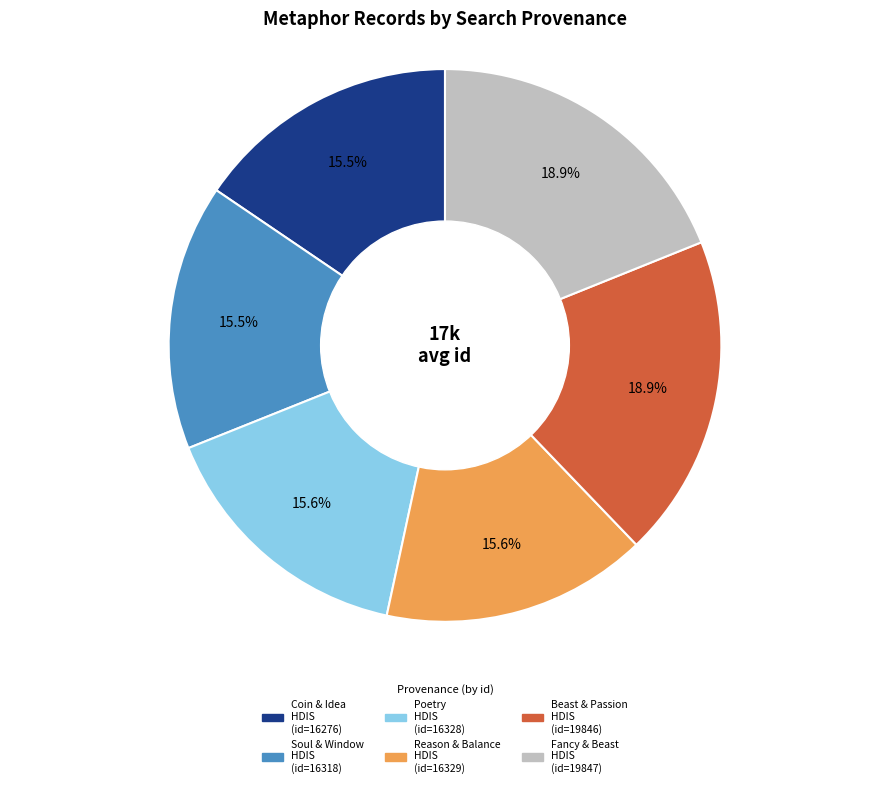

Does any single category account for the majority?

No